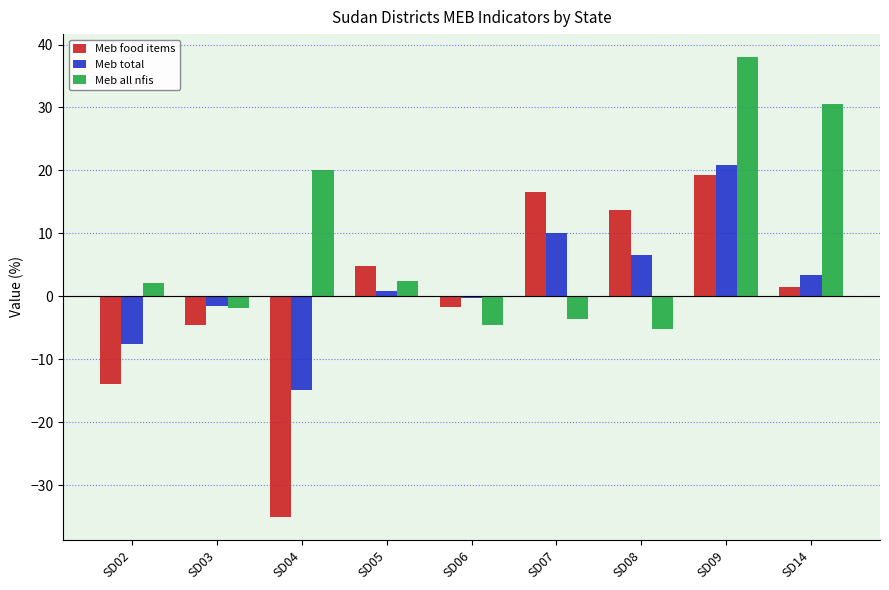

Which series changed the most between SD03 and SD04?

Meb food items